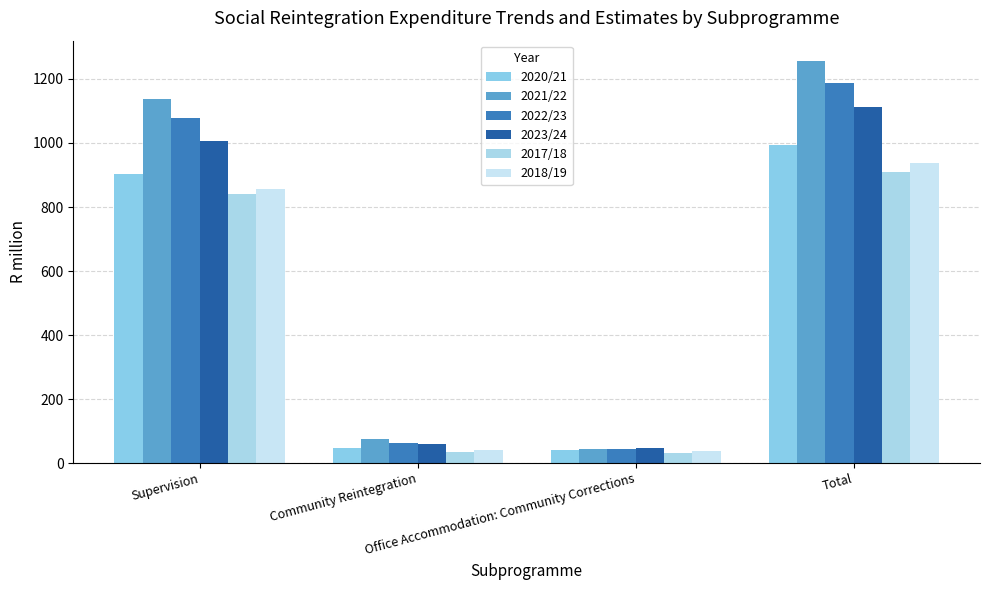

What is the minimum value for 2020/21?

41.2